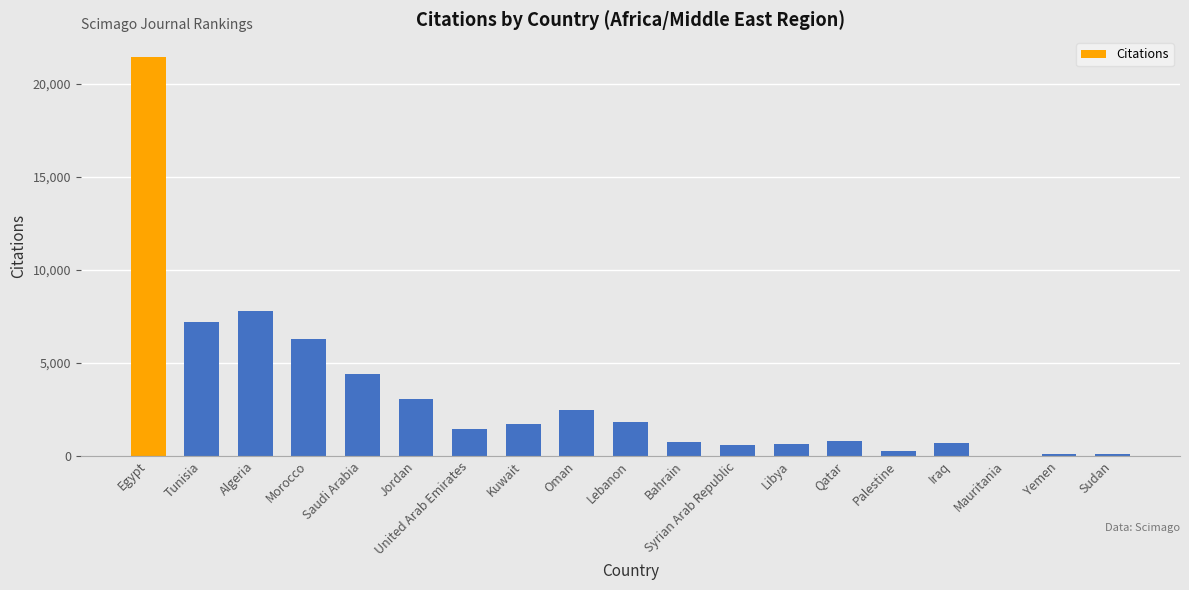

What is the sum of all values?

61437